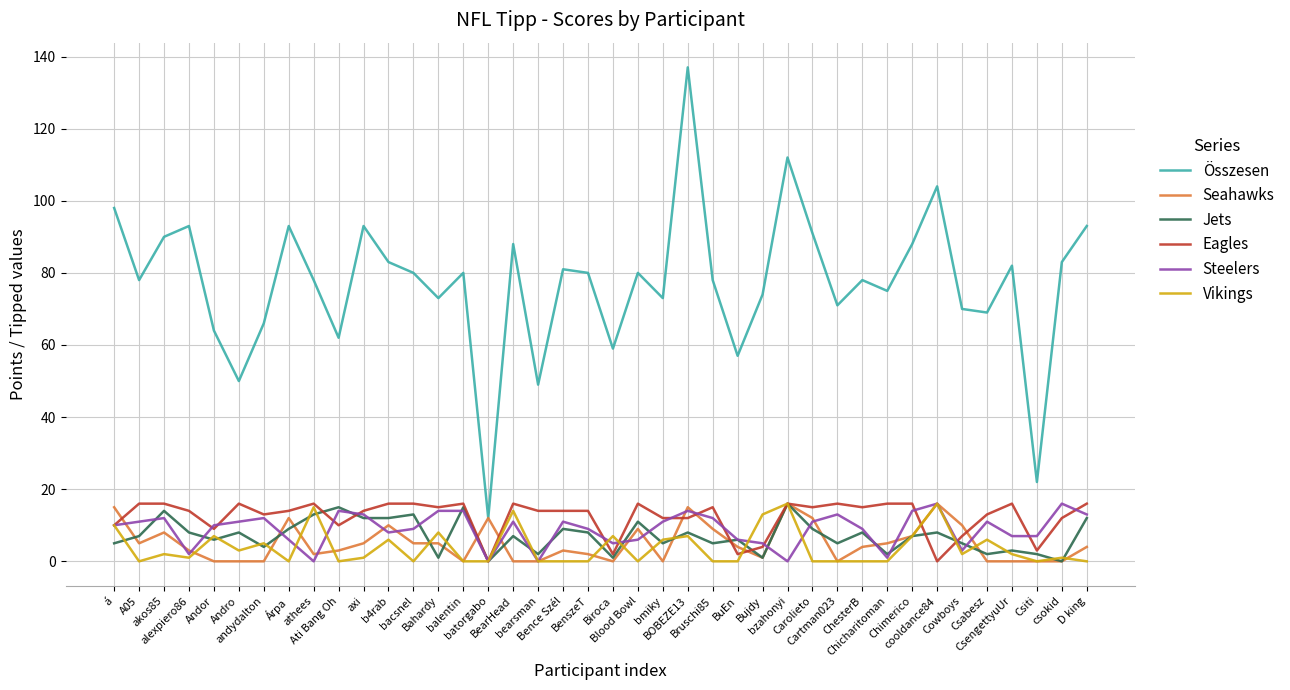

How many lines are shown in the chart?

6